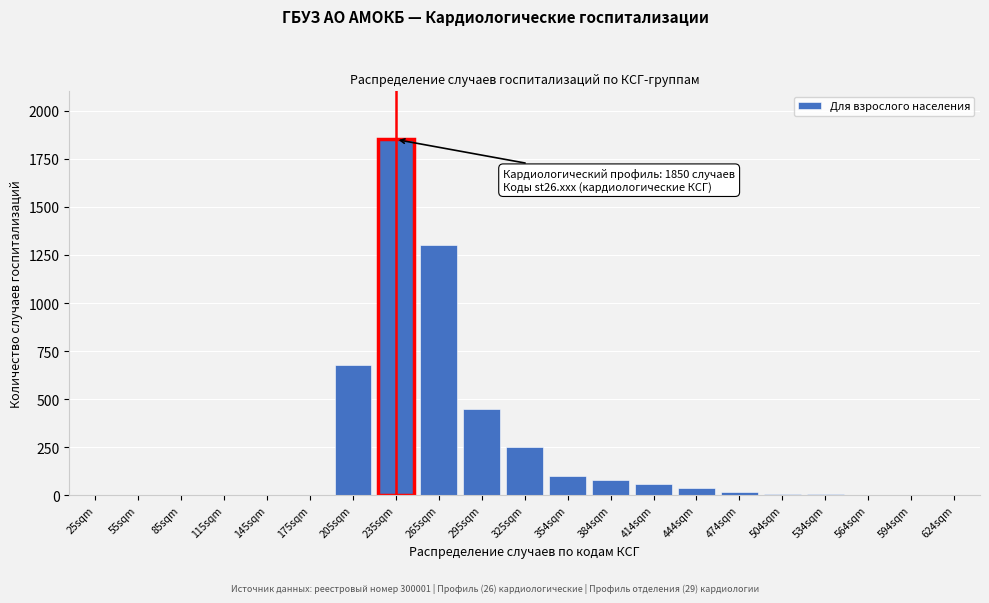

Which has a higher value, 624sqm or 384sqm?

384sqm